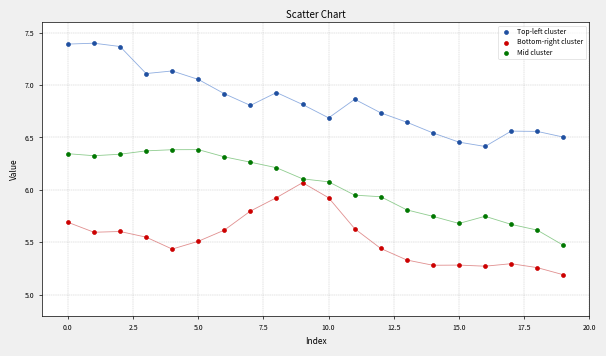

Which series reaches the maximum Y coordinate?

Top-left cluster